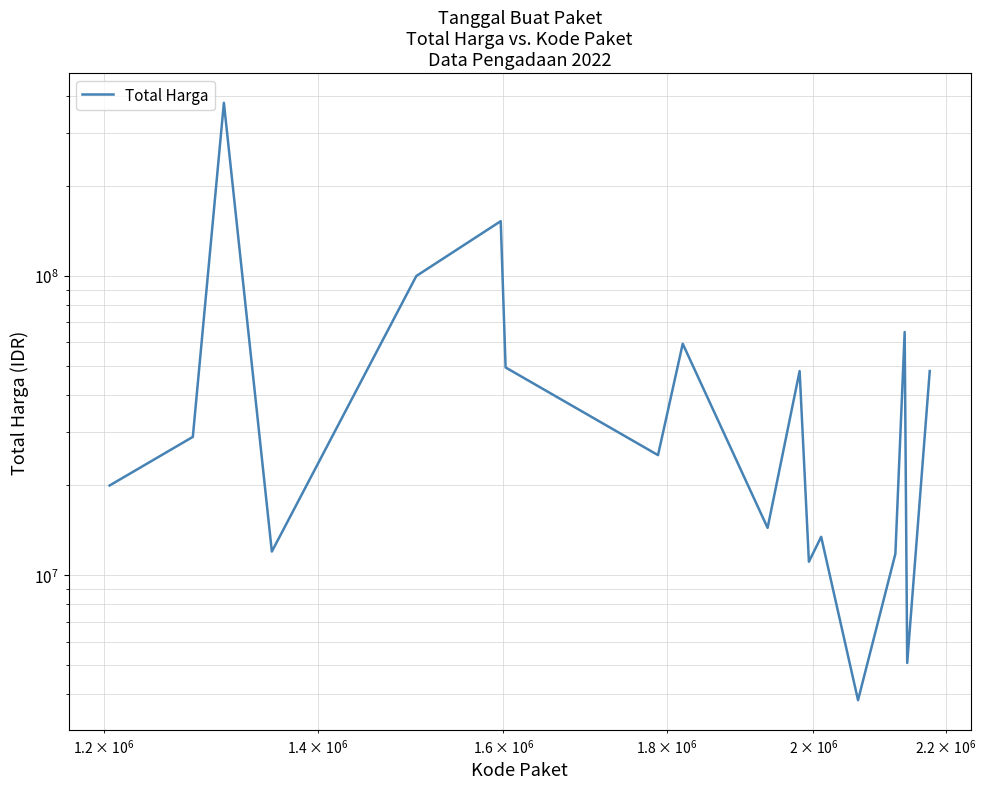

What is the difference between the maximum and minimum values?

375250000